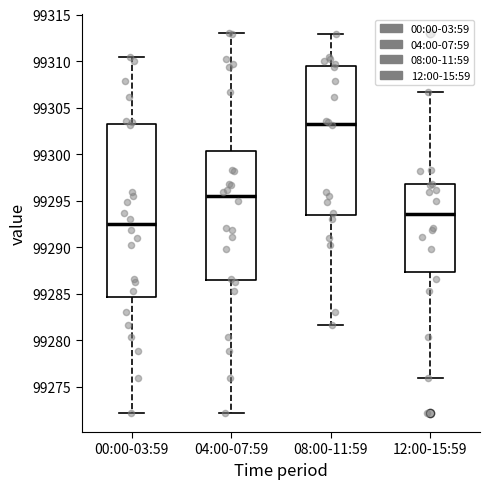

Reading left to right, read every box against the y-axis: the position of its median line, the range the box covers, and the ends of its whiskers. The values are not printed on the chart, so give them approximately, as read against the axis.

00:00-03:59: median 99292.5, box 99284.5 to 99303.0, whiskers 99272.0 to 99310.5
04:00-07:59: median 99295.5, box 99286.5 to 99300.5, whiskers 99272.0 to 99313.0
08:00-11:59: median 99303.5, box 99293.5 to 99309.5, whiskers 99281.5 to 99313.0
12:00-15:59: median 99293.5, box 99287.5 to 99297.0, whiskers 99276.0 to 99306.5